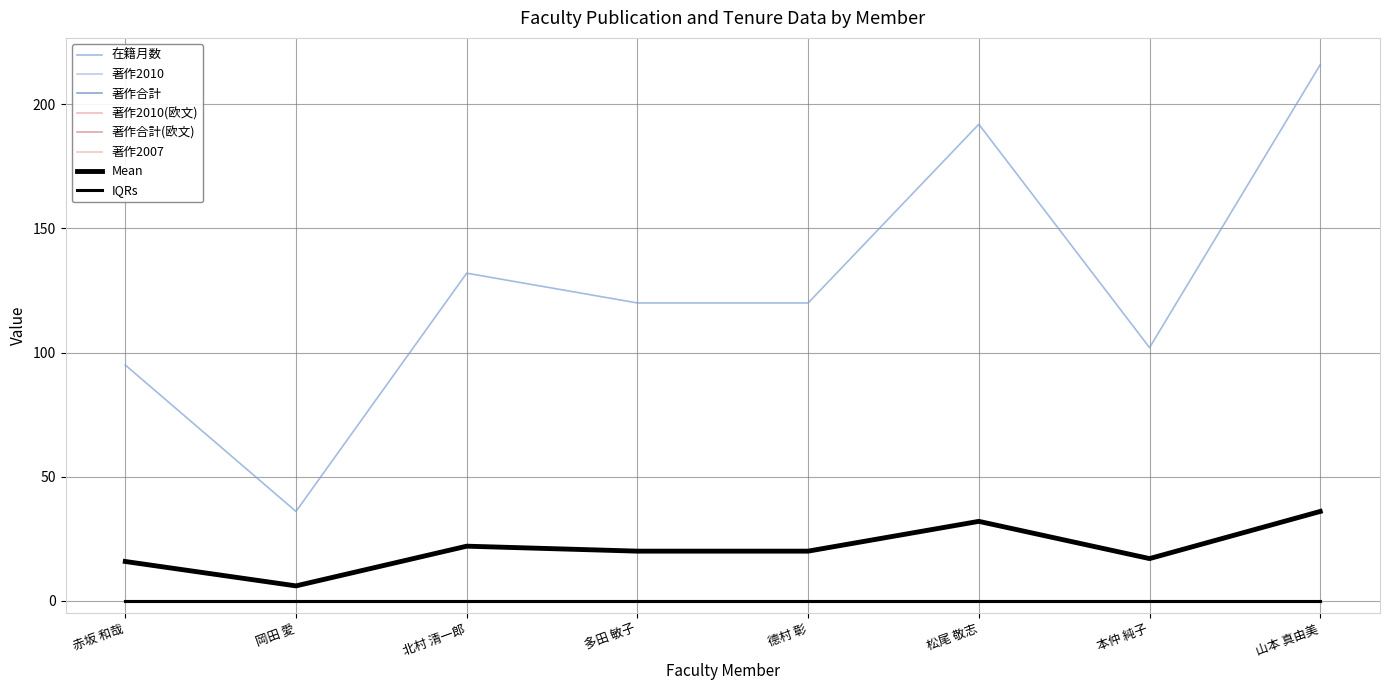

Does the chart have visible grid lines?

Yes